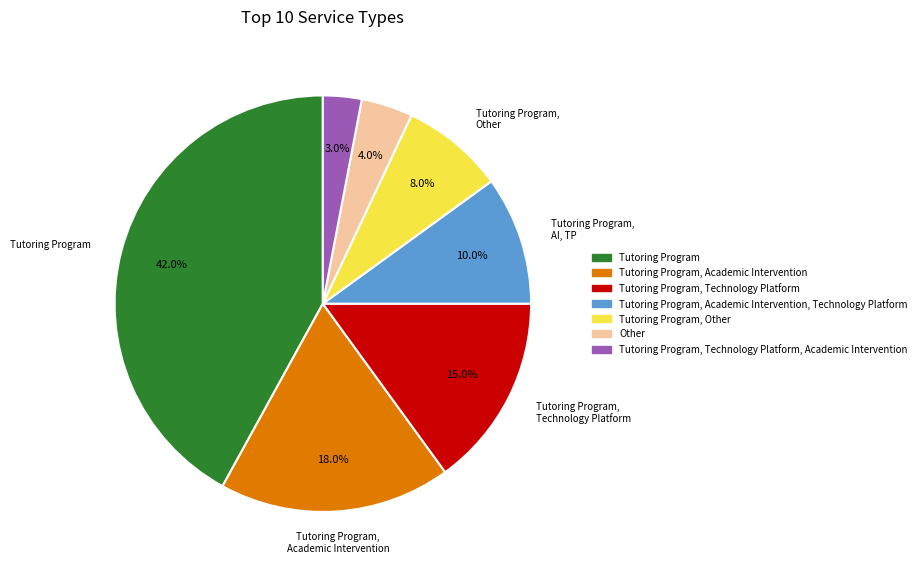

Is there a majority slice in this chart?

No